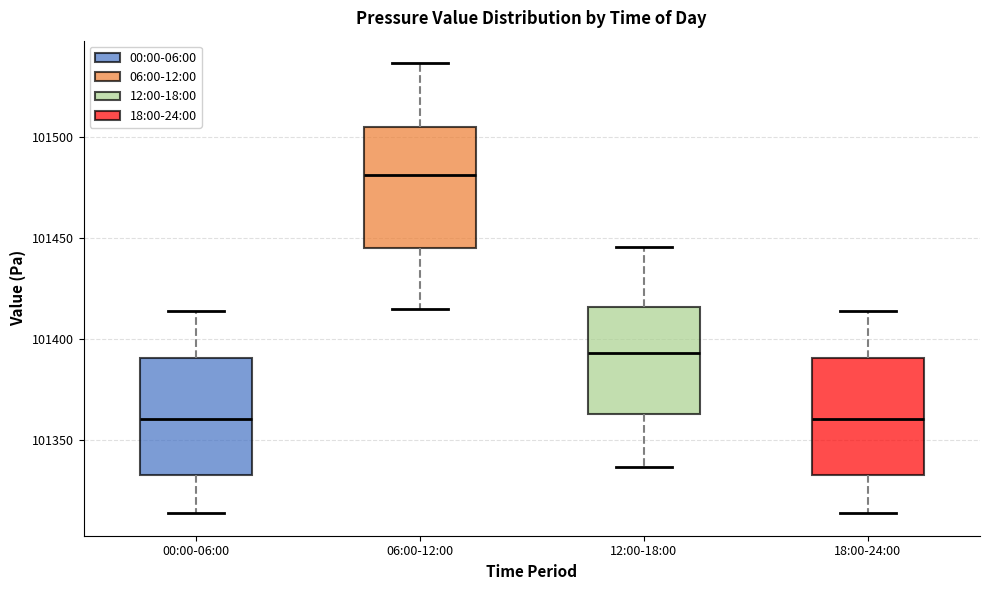

Which box has the highest median line?

06:00-12:00